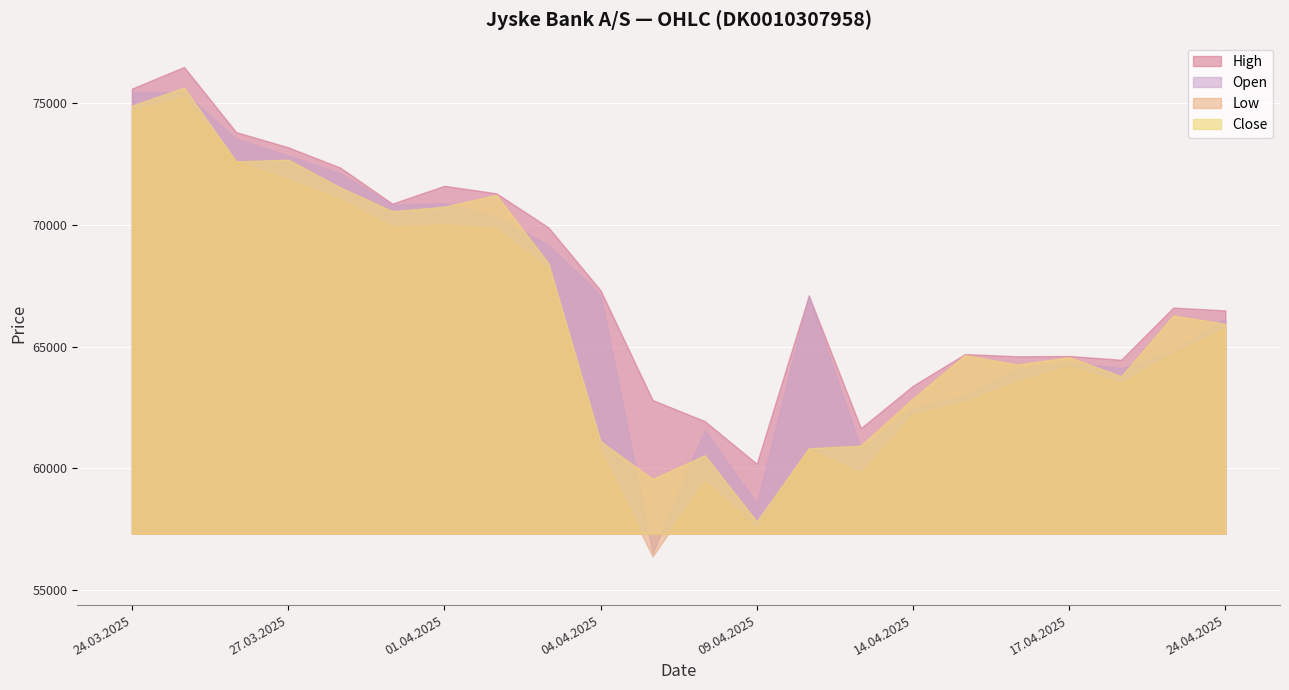

The Close series shows 111128 at 26.03.2025. True or false?

False